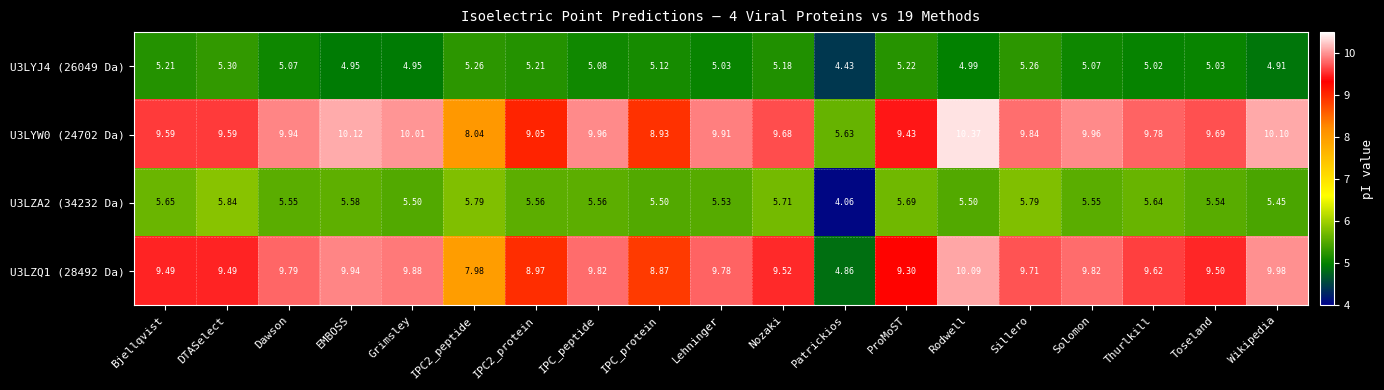

Is the value of U3LYJ4 (26049 Da) at Patrickios greater than the value of U3LZQ1 (28492 Da) at Wikipedia?

No